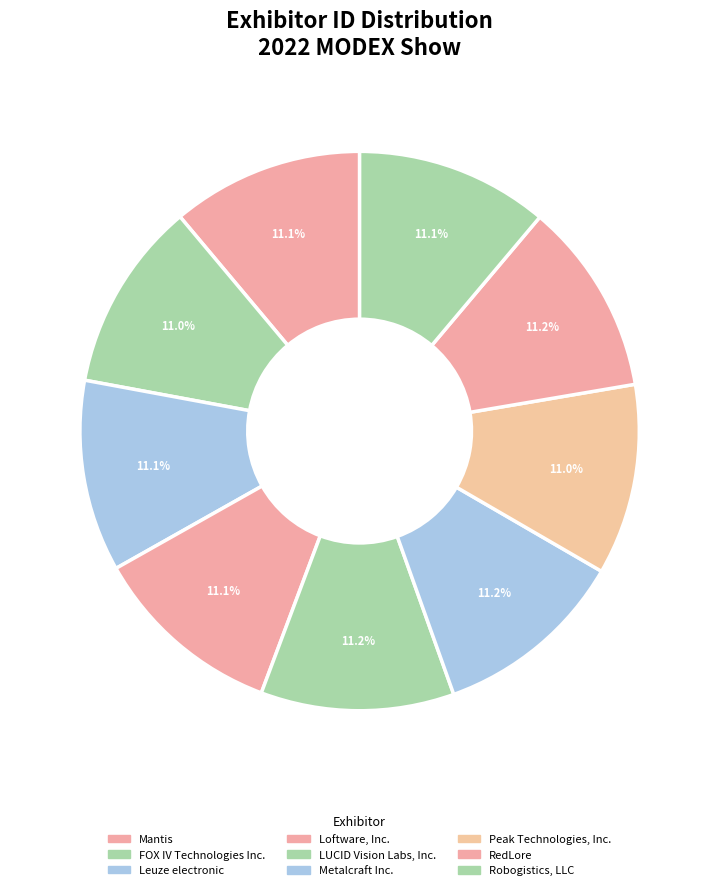

Which category has the smallest portion of the pie?

FOX IV Technologies Inc.